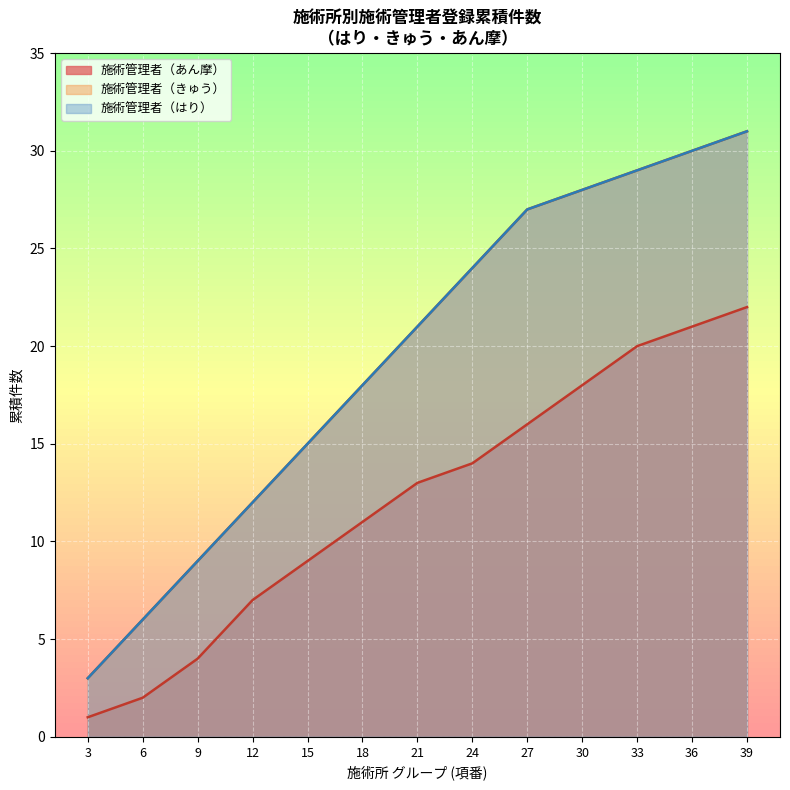

What is the lowest value of the 施術管理者（きゅう） series?

1